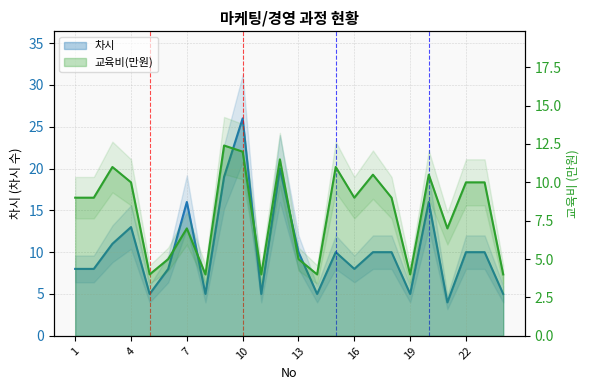

How many values in the 차시 series exceed 10?

7